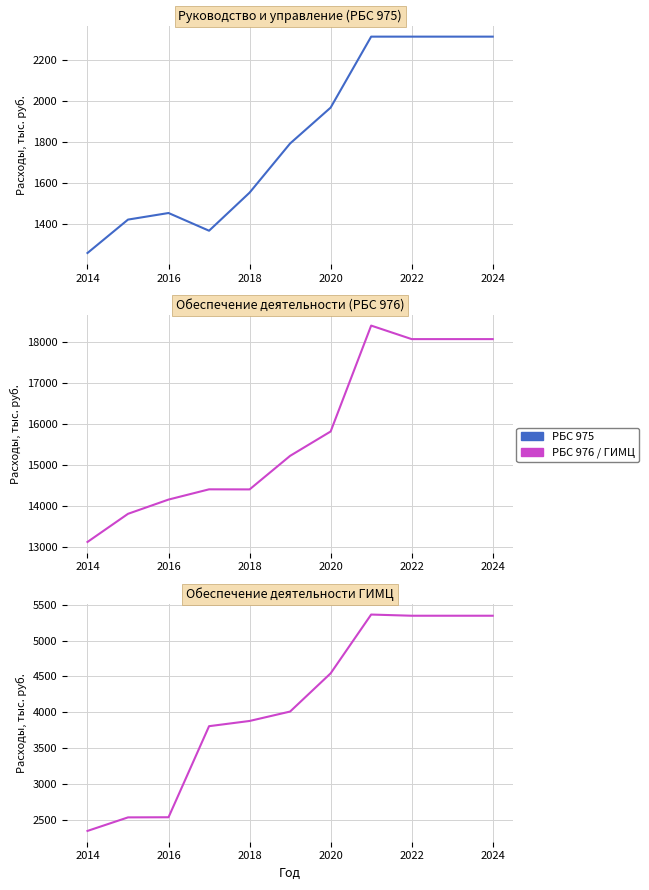

What is the value of the РБС 976 (тыс. руб.) point at the 7th from the left?

15816.8